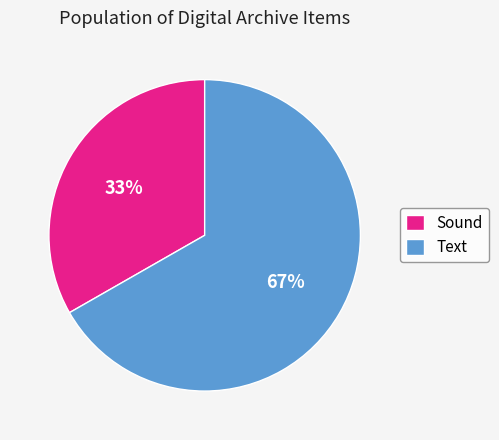

True or false: Sound accounts for 24% of the total.

False